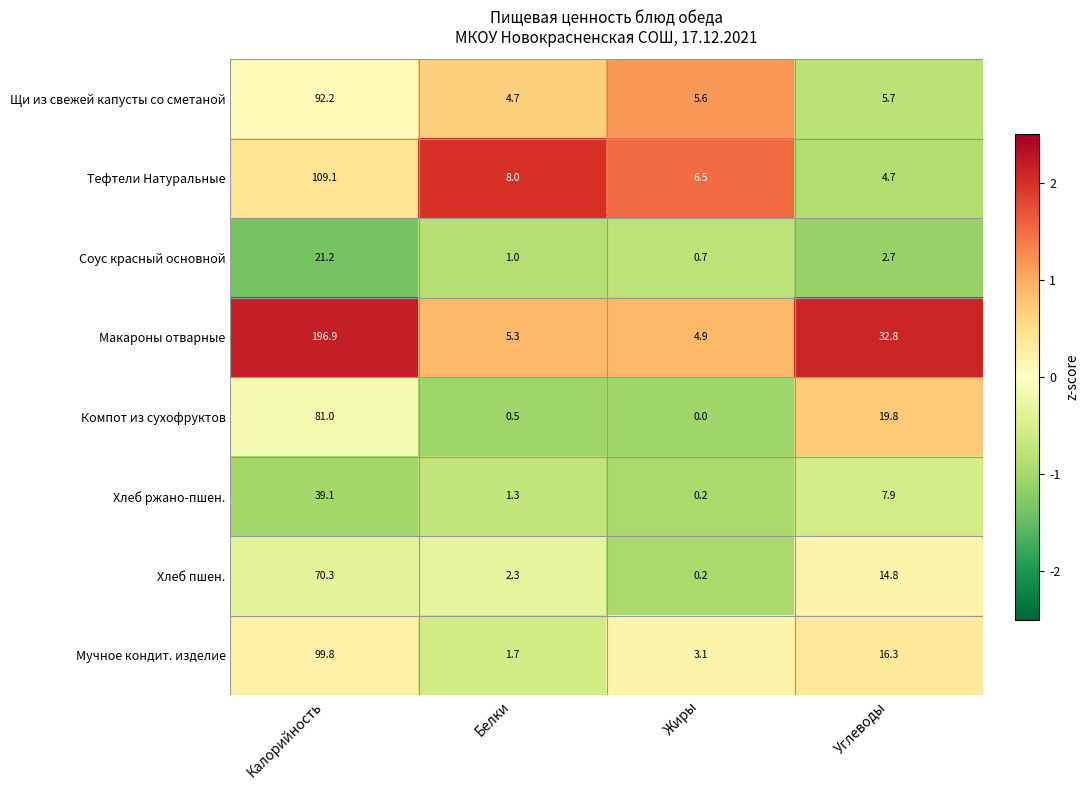

What is the difference between the maximum and second lowest values in the Хлеб ржано-пшен. series?

37.8